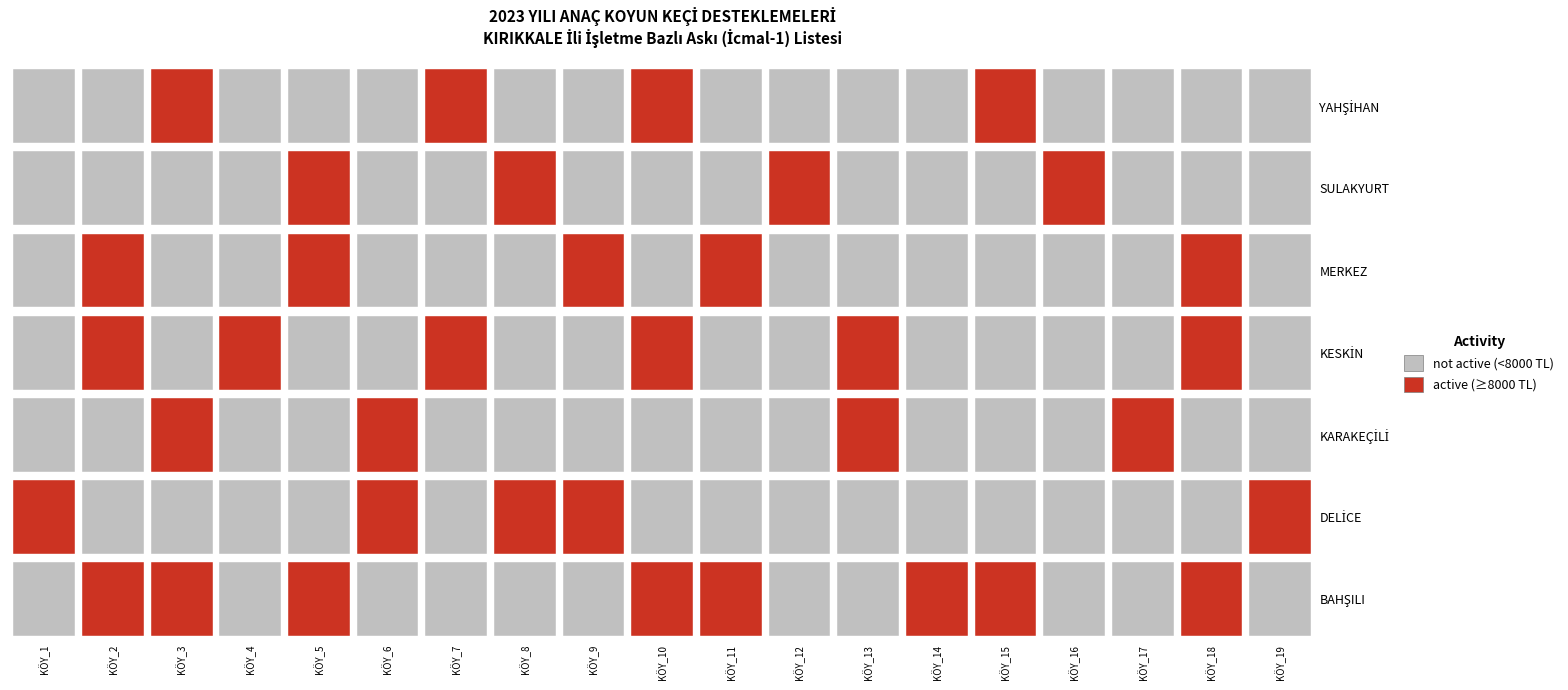

What is the minimum value for MERKEZ?

2200